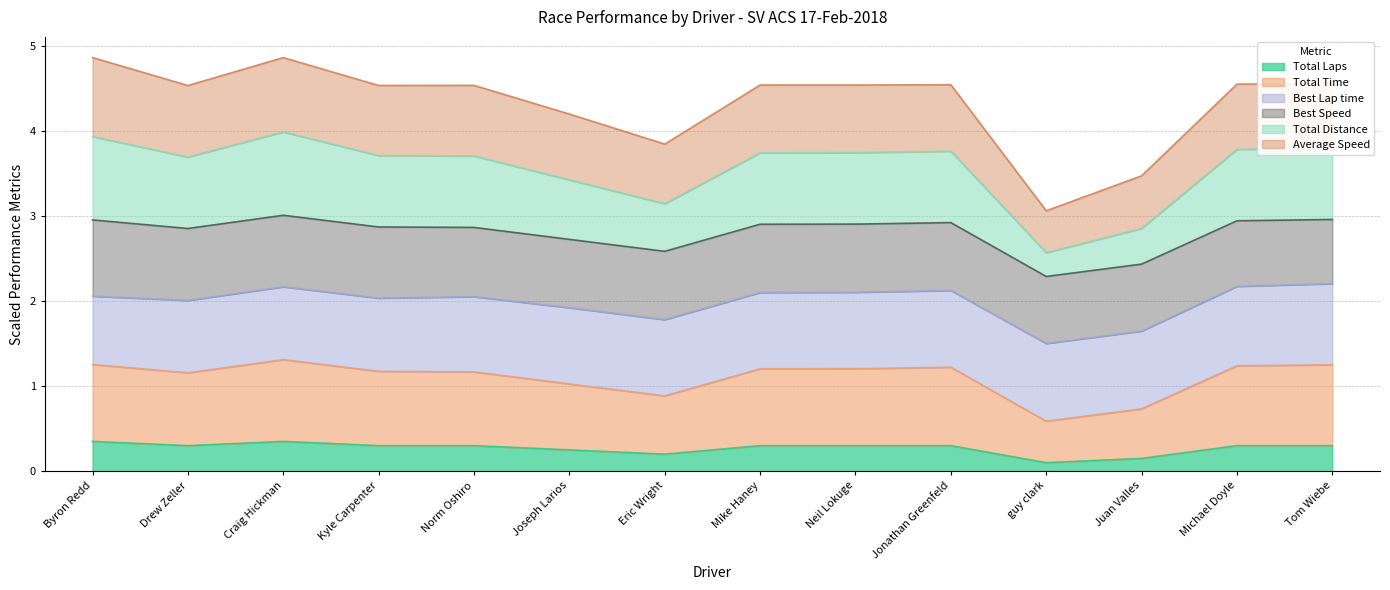

True or false: Total Time and Total Laps cross at least once.

False